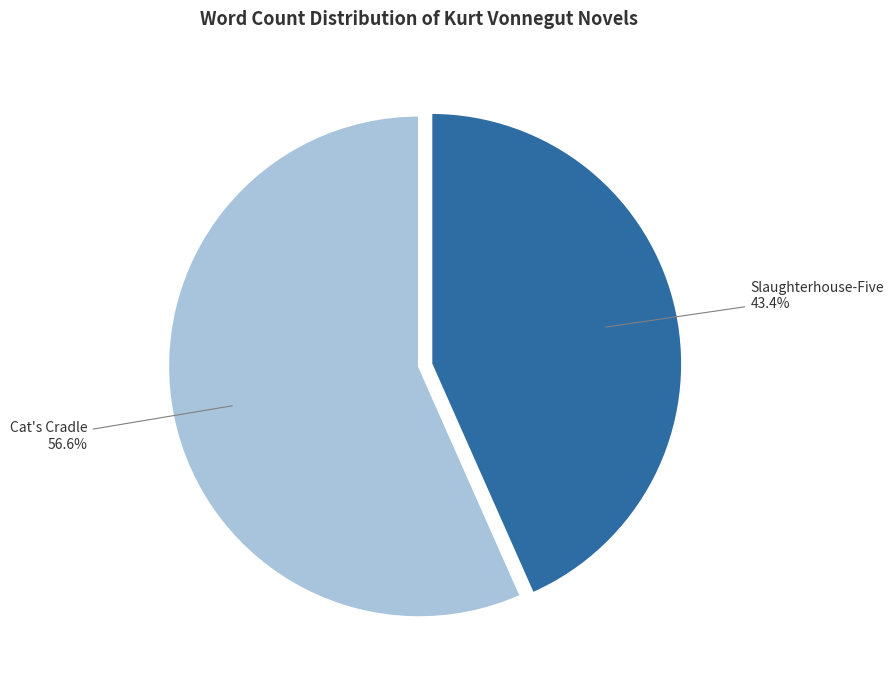

Rank the categories by value from lowest to highest.

Slaughterhouse-Five, Cat's Cradle